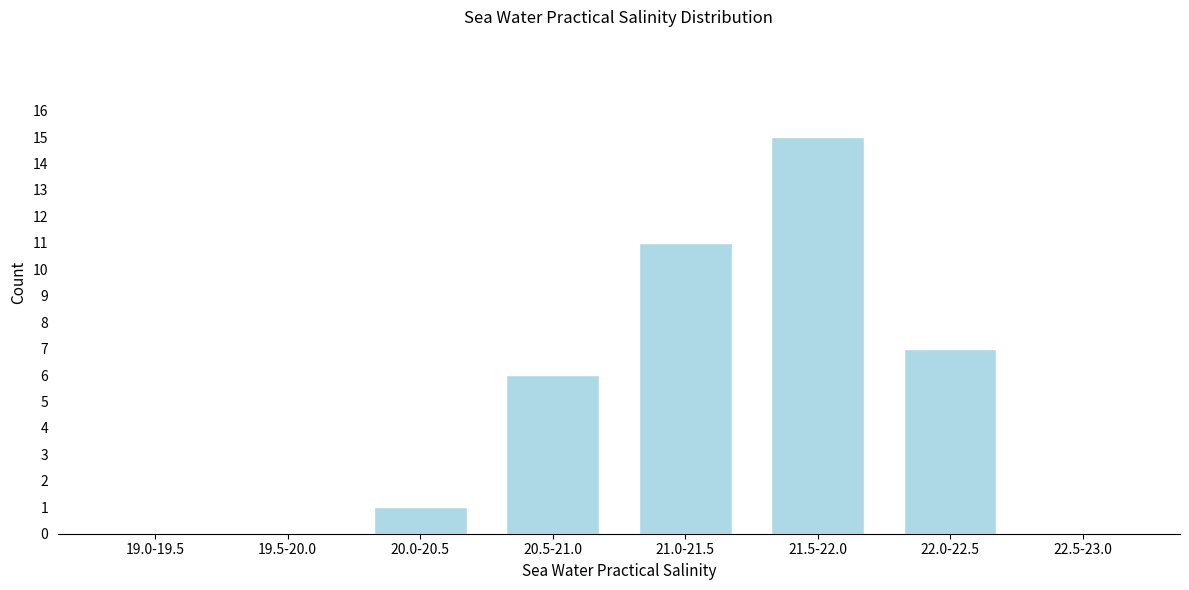

Reading left to right, transcribe all the data shown in this chart.

19.0-19.5=0	19.5-20.0=0	20.0-20.5=1	20.5-21.0=6	21.0-21.5=11	21.5-22.0=15	22.0-22.5=7	22.5-23.0=0